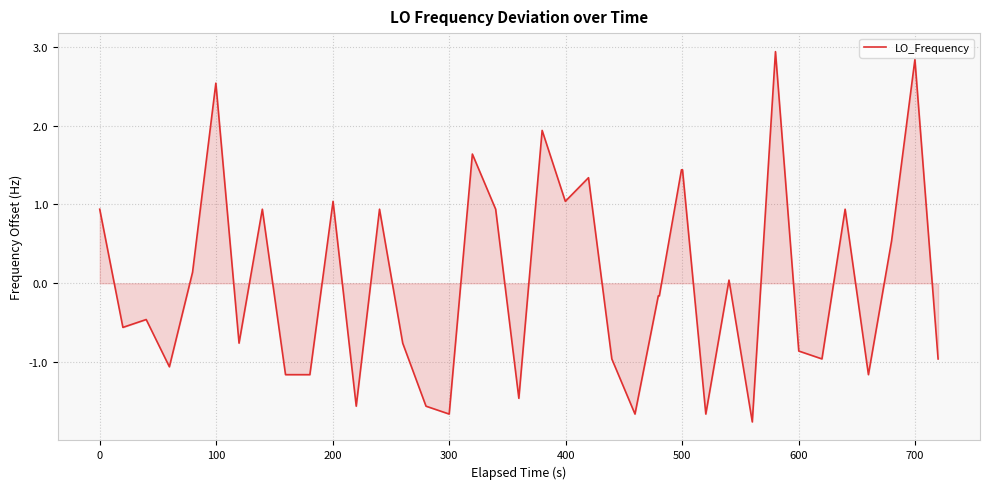

How many categories are shown in the chart?

40